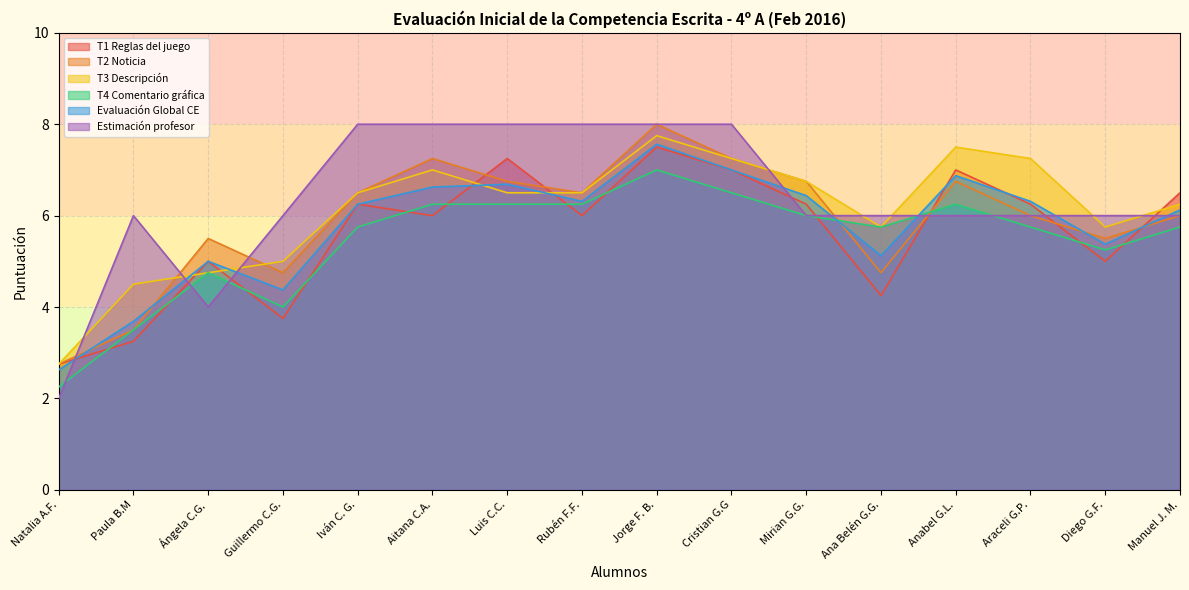

What is the difference between the maximum and minimum values in the Evaluación Global CE series?

4.9